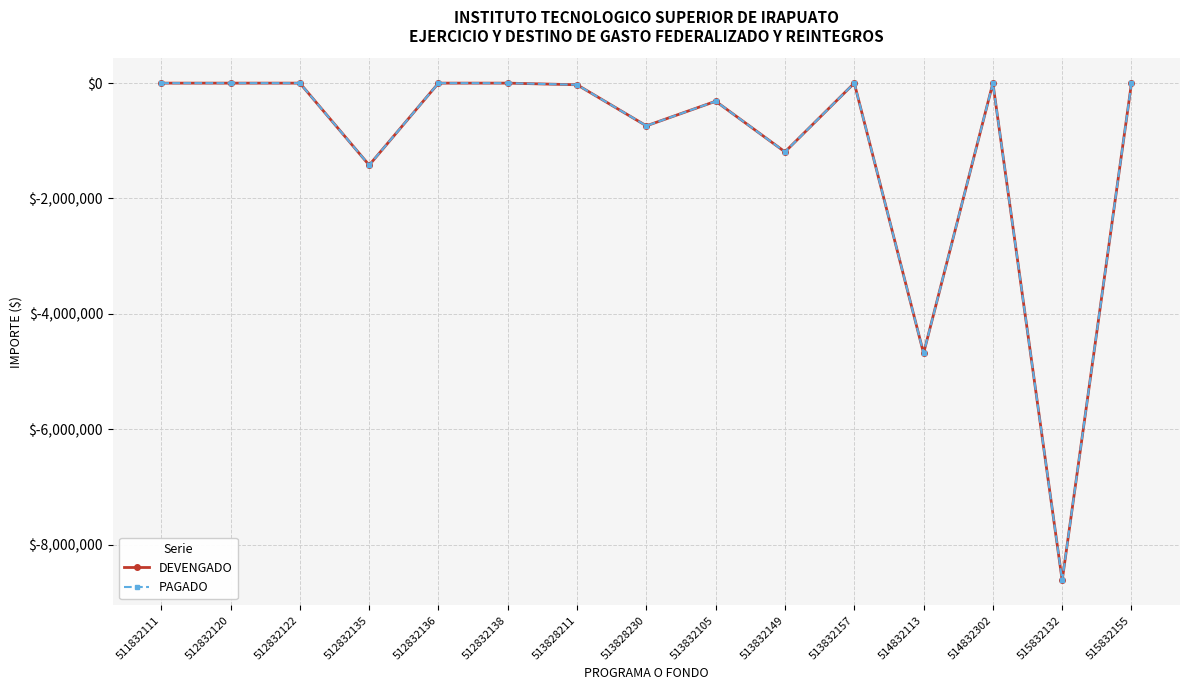

Does the chart have visible grid lines?

Yes